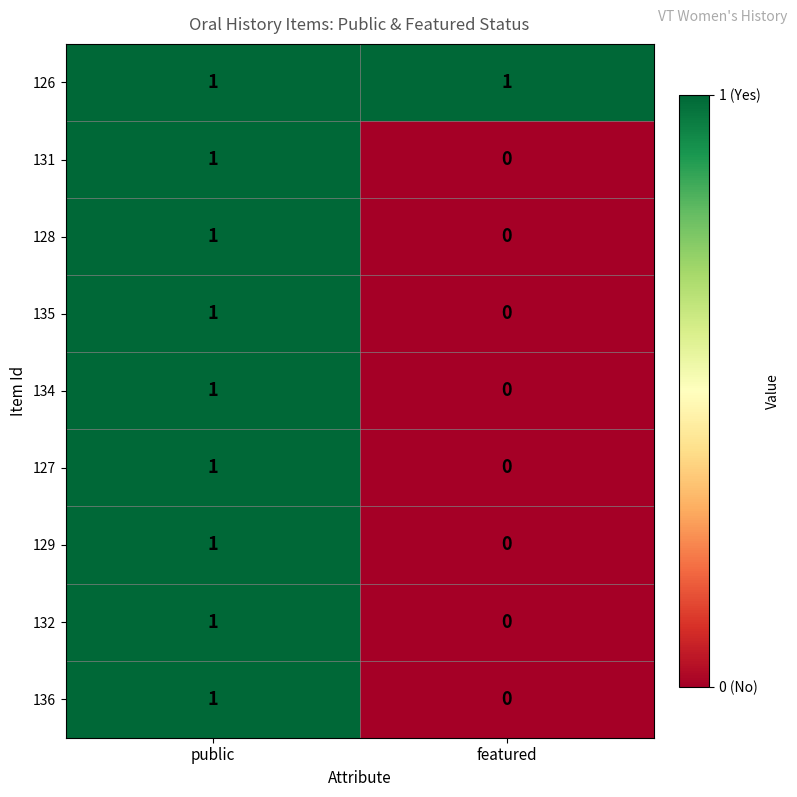

Count the number of categories in the chart.

2